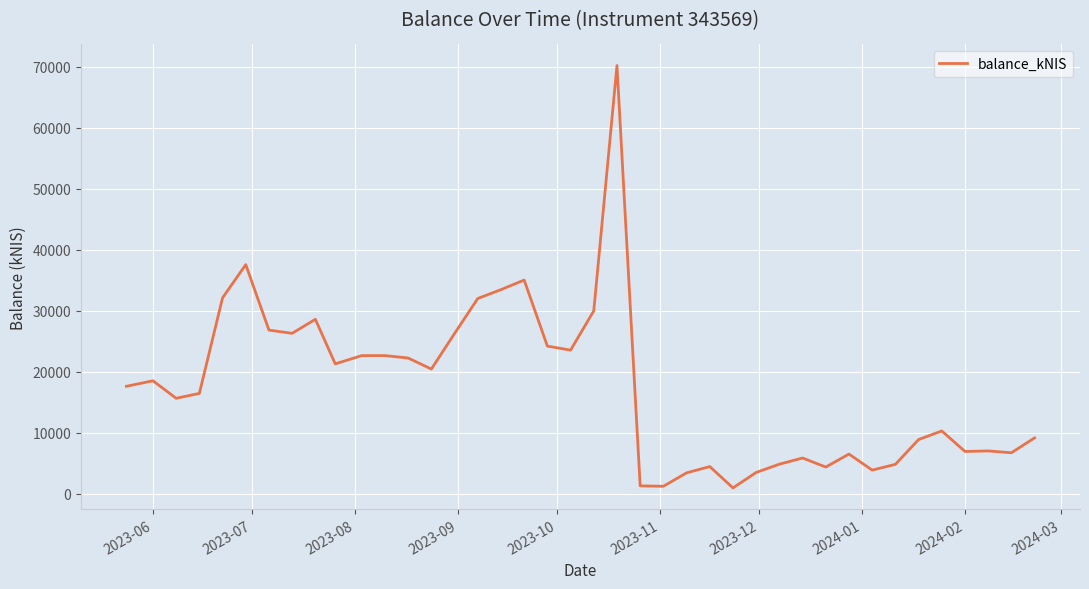

What is the difference between the maximum and minimum values?

69240.9